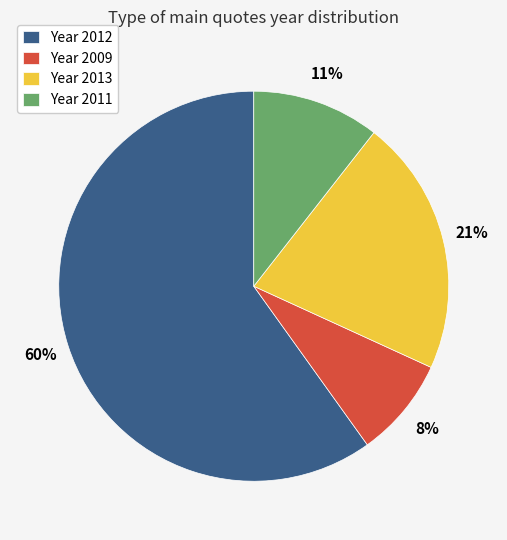

To the nearest percent, what percentage of the pie is Year 2013?

21%